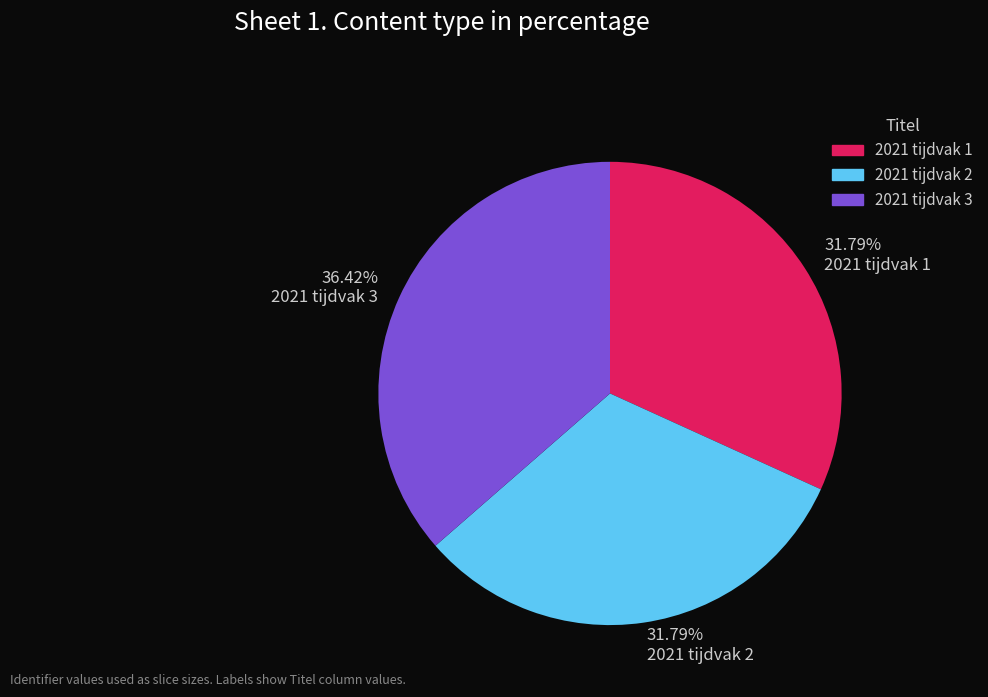

Does 2021 tijdvak 2 represent more than half of the total?

No